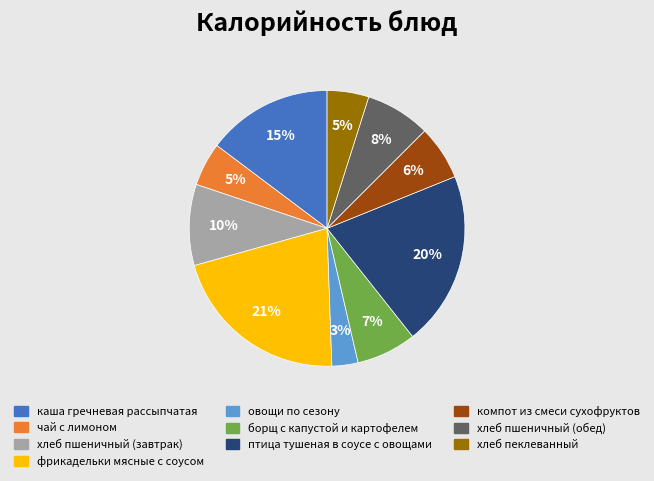

To the nearest percent, what is the average slice percentage?

10%